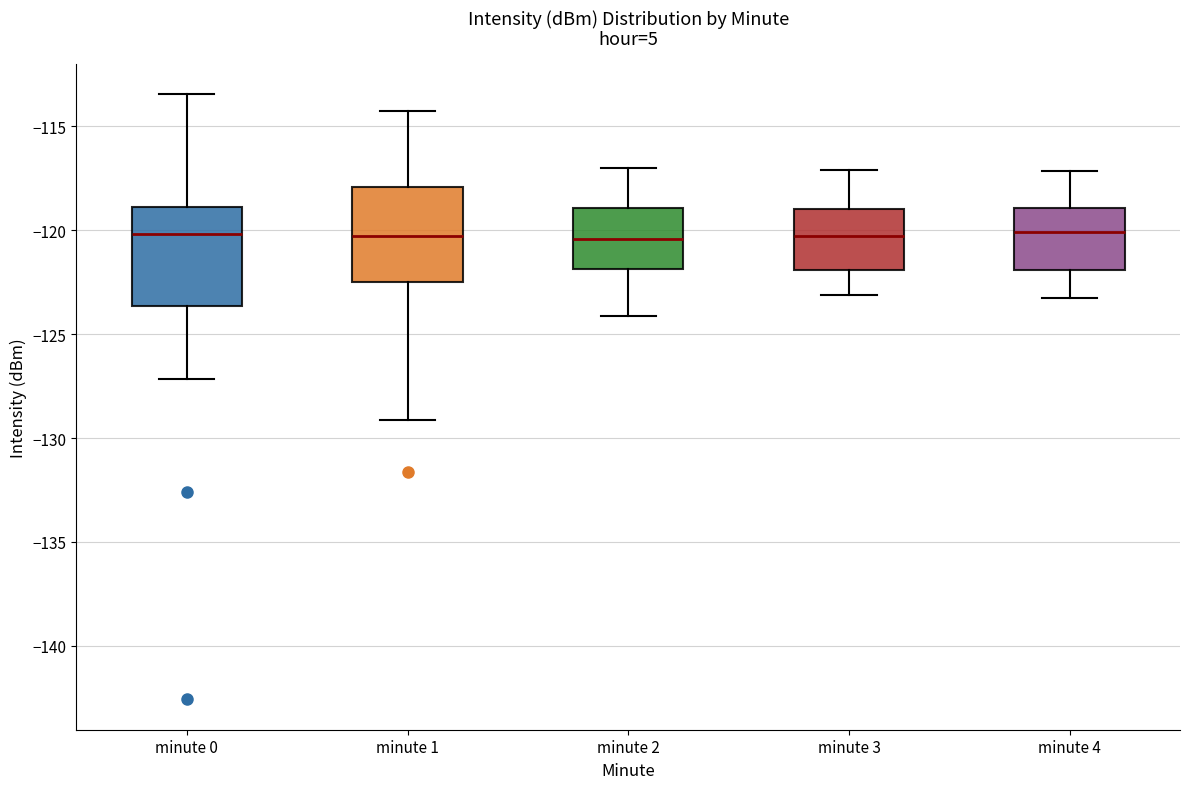

Reading left to right, transcribe this box plot: for each box, give where its median line is, the range the box spans, and where its two whiskers end, as read against the y-axis. The values are not printed on the chart, so give them approximately, as read against the axis.

minute 0: median -120.0, box -123.5 to -119.0, whiskers -127.0 to -113.5
minute 1: median -120.5, box -122.5 to -118.0, whiskers -129.0 to -114.5
minute 2: median -120.5, box -122.0 to -119.0, whiskers -124.0 to -117.0
minute 3: median -120.5, box -122.0 to -119.0, whiskers -123.0 to -117.0
minute 4: median -120.0, box -122.0 to -119.0, whiskers -123.5 to -117.0